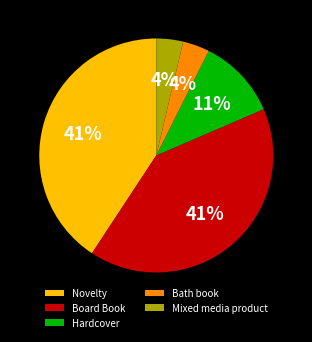

Does any single category account for the majority?

No